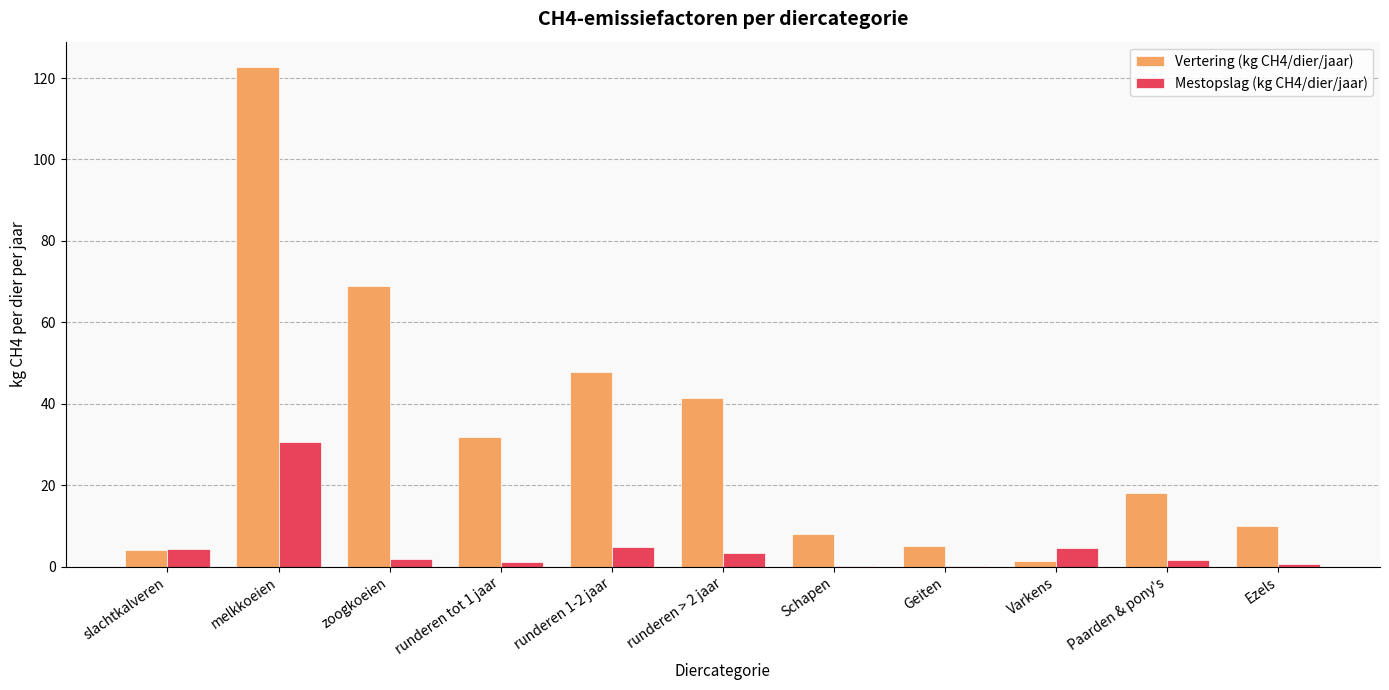

What is the total value across all series at melkkoeien?

153.3